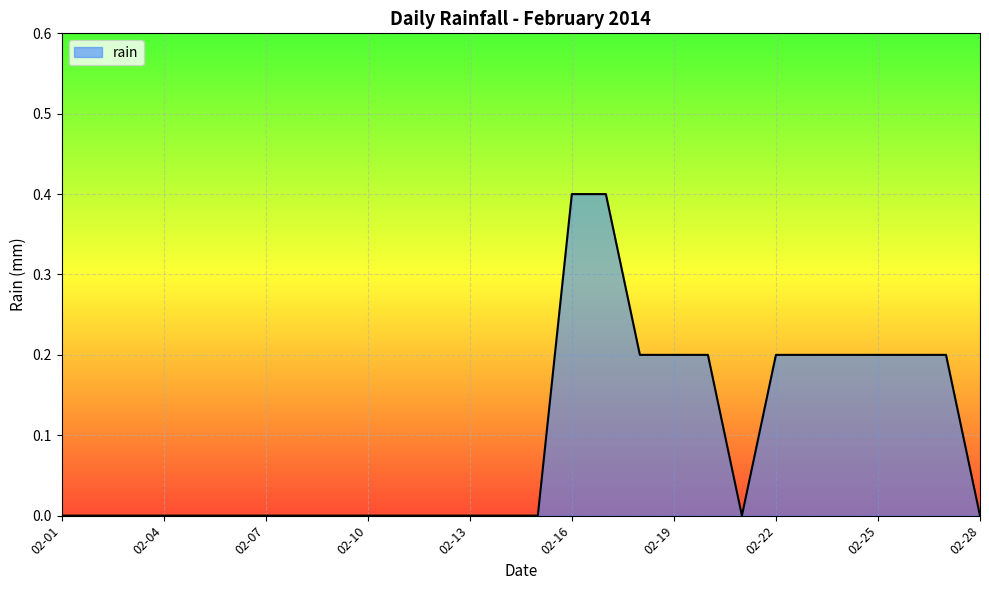

What is the difference between the maximum and minimum values?

0.4